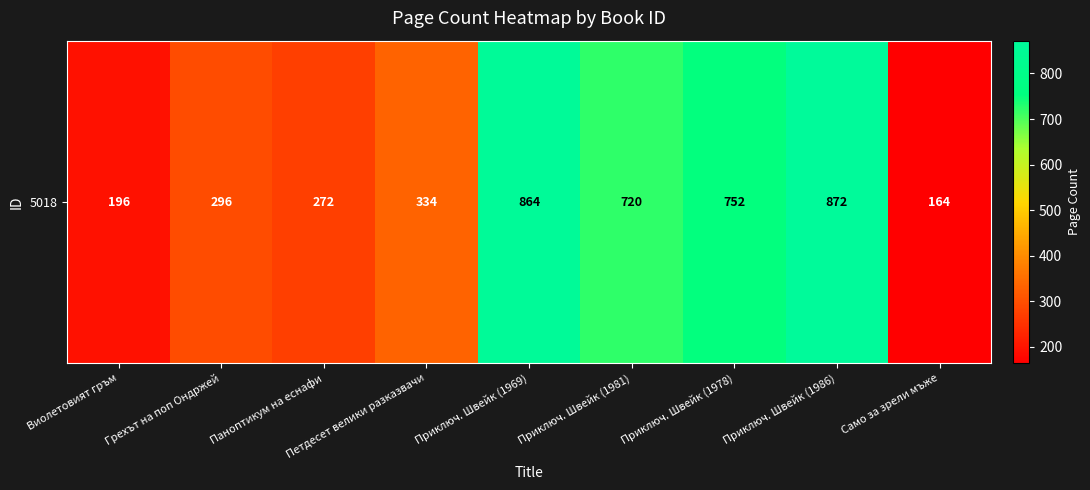

What is the change in value from Приключ. Швейк (1981) to Приключ. Швейк (1986)?

+152